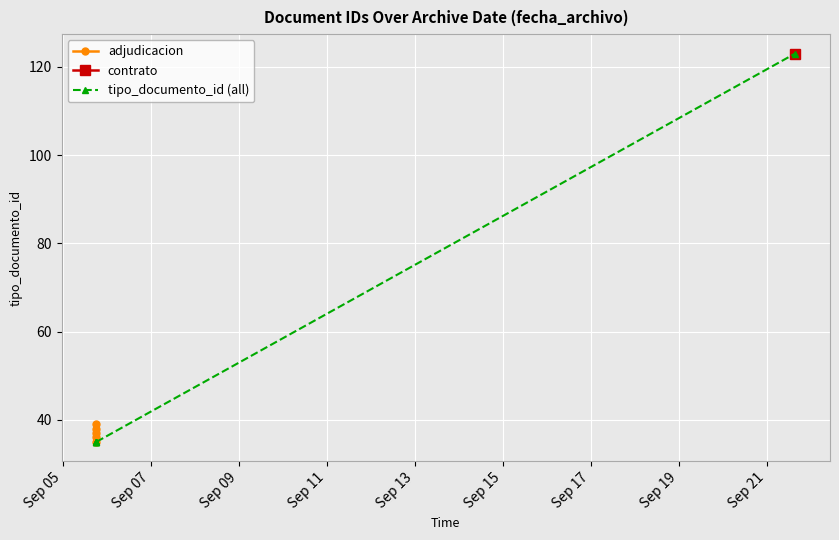

The value at 2018-09-05 18:15:08 is 15. True or false?

False